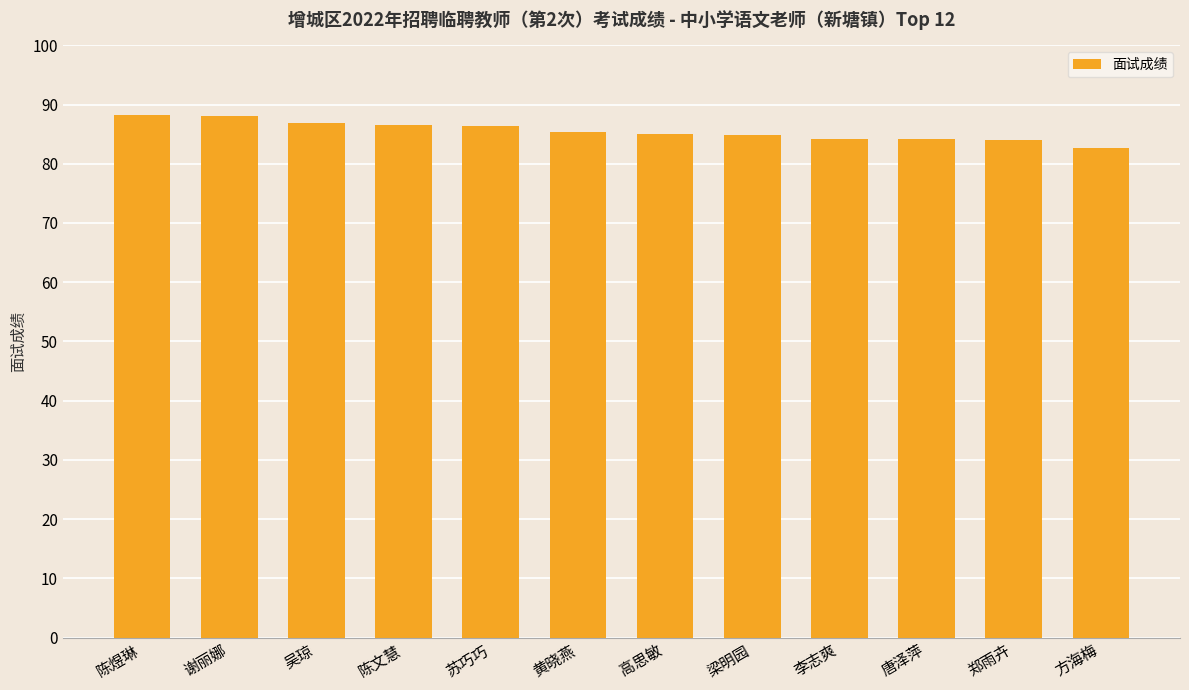

What is the ratio of the value at 李志爽 to the value at 谢丽娜?

1.0